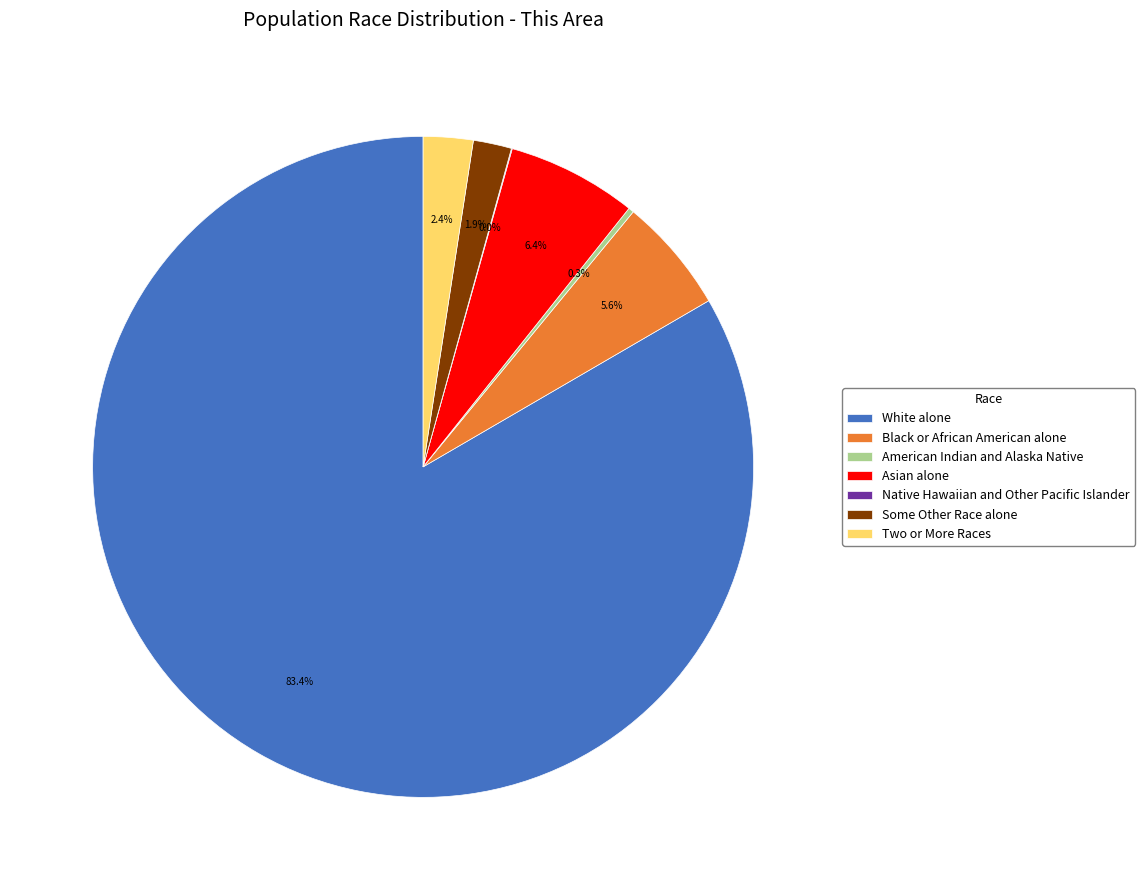

Between Black or African American alone and Asian alone, which is larger?

Asian alone